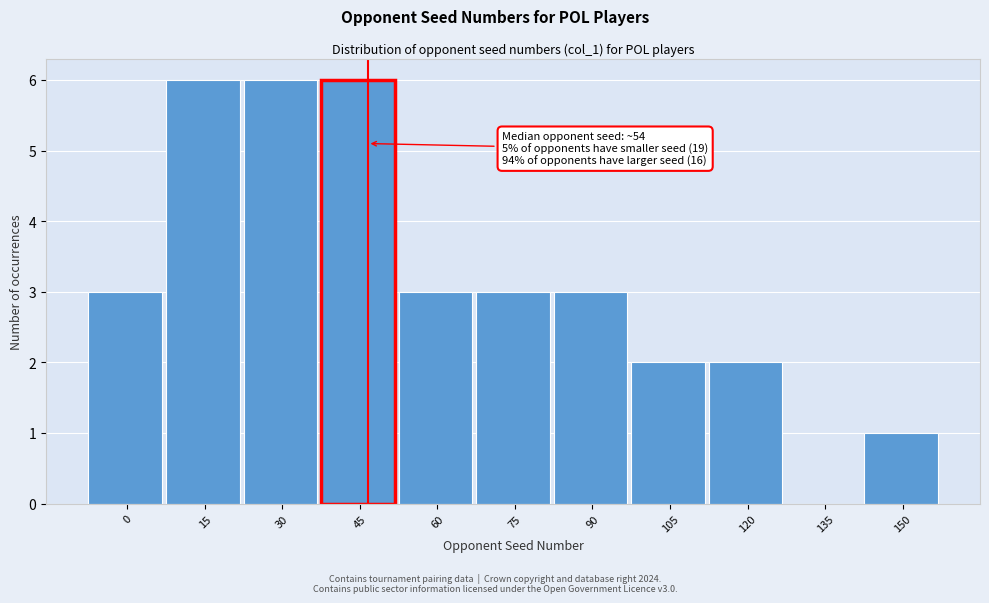

Reading left to right, extract all data points from this chart.

0=3	15=6	30=6	45=6	60=3	75=3	90=3	105=2	120=2	135=0	150=1